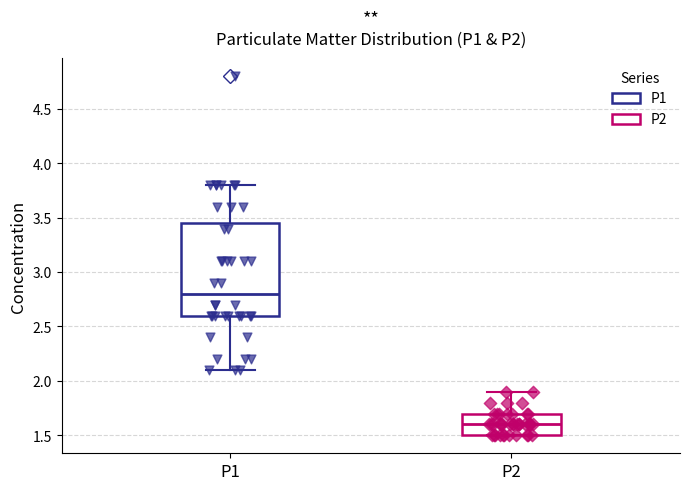

Reading left to right, transcribe this box plot: for each box, give where its median line is, the range the box spans, and where its two whiskers end, as read against the y-axis. The values are not printed on the chart, so give them approximately, as read against the axis.

P1: median 2.80, box 2.60 to 3.45, whiskers 2.10 to 3.80
P2: median 1.60, box 1.50 to 1.70, whiskers 1.50 to 1.90